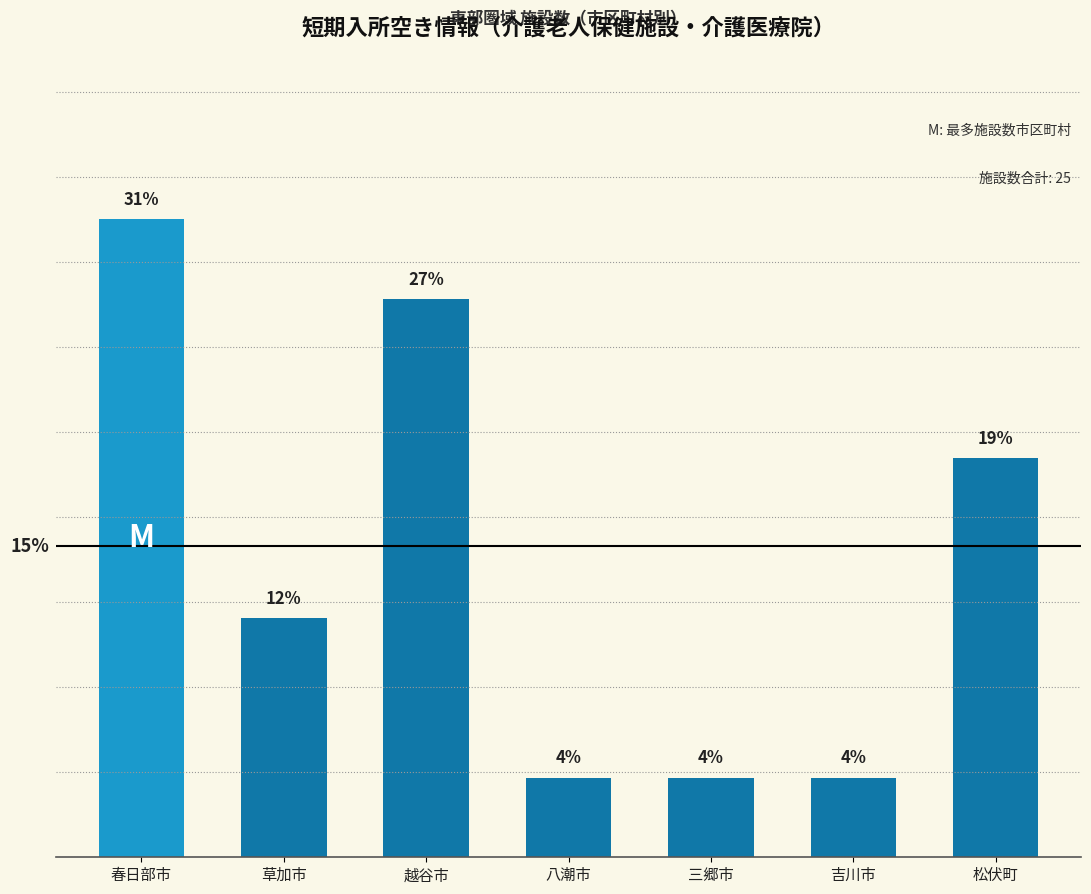

Approximately how many times larger is the value at 吉川市 compared to 松伏町?

0.2